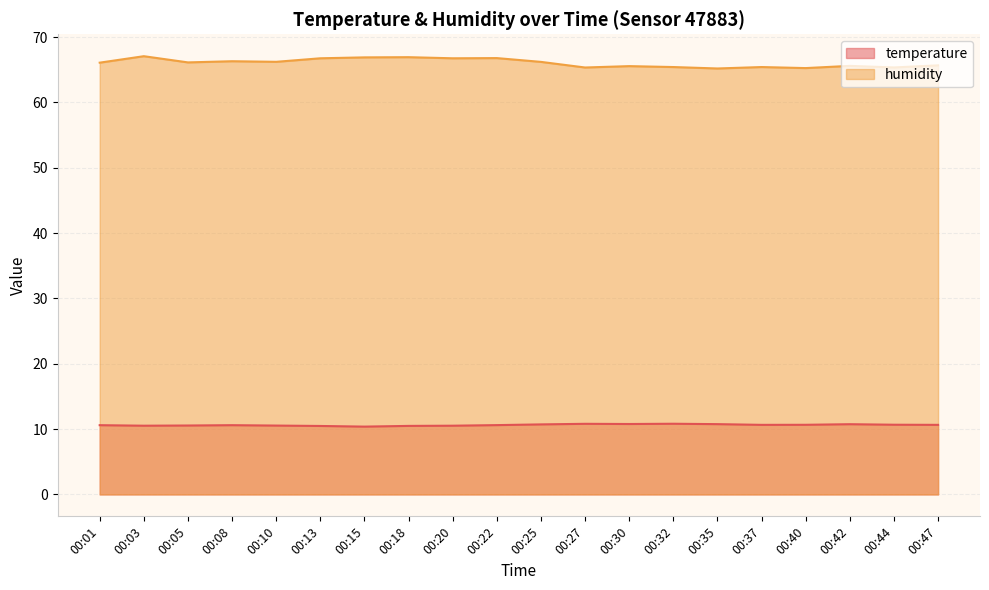

What is the total value across all series at 00:35?

76.0